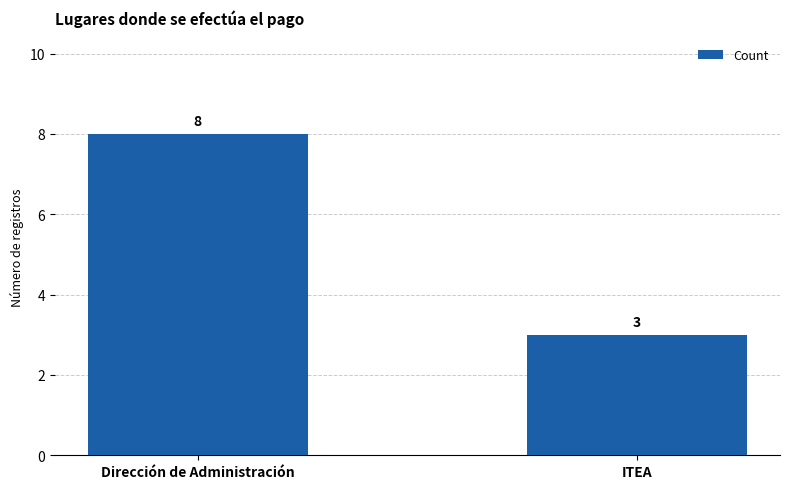

Which category has the lowest value across all series?

ITEA